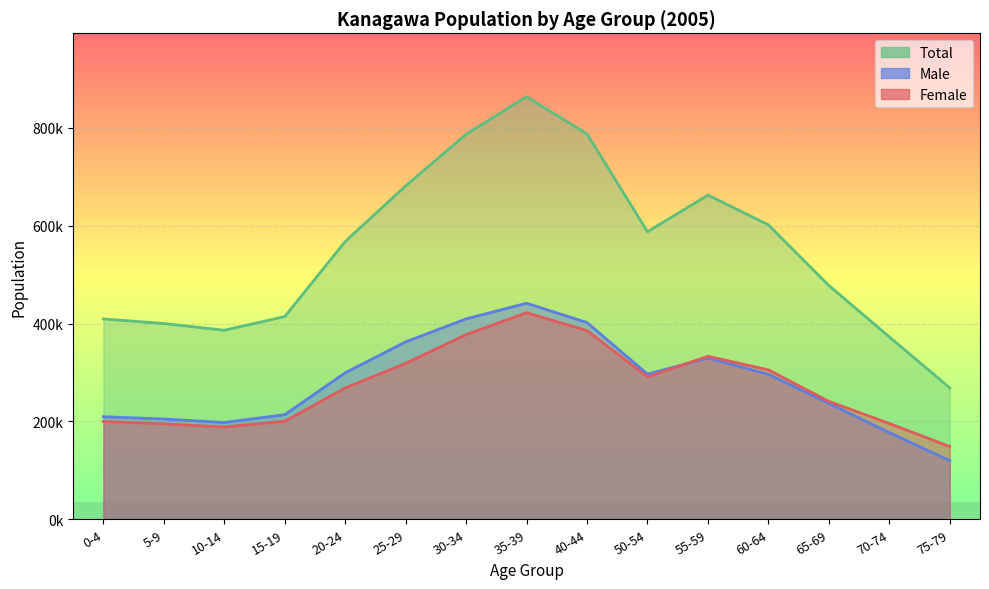

What is the difference between the maximum and minimum values in the Male series?

321569